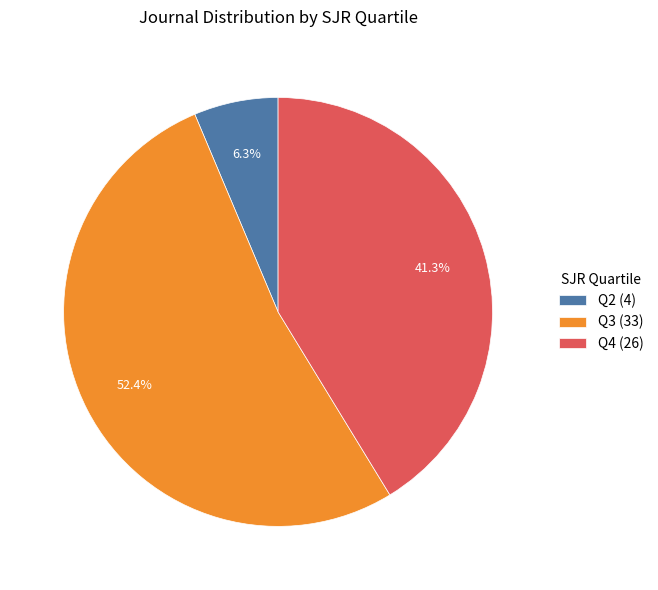

What is the smallest slice in the pie chart?

Q2